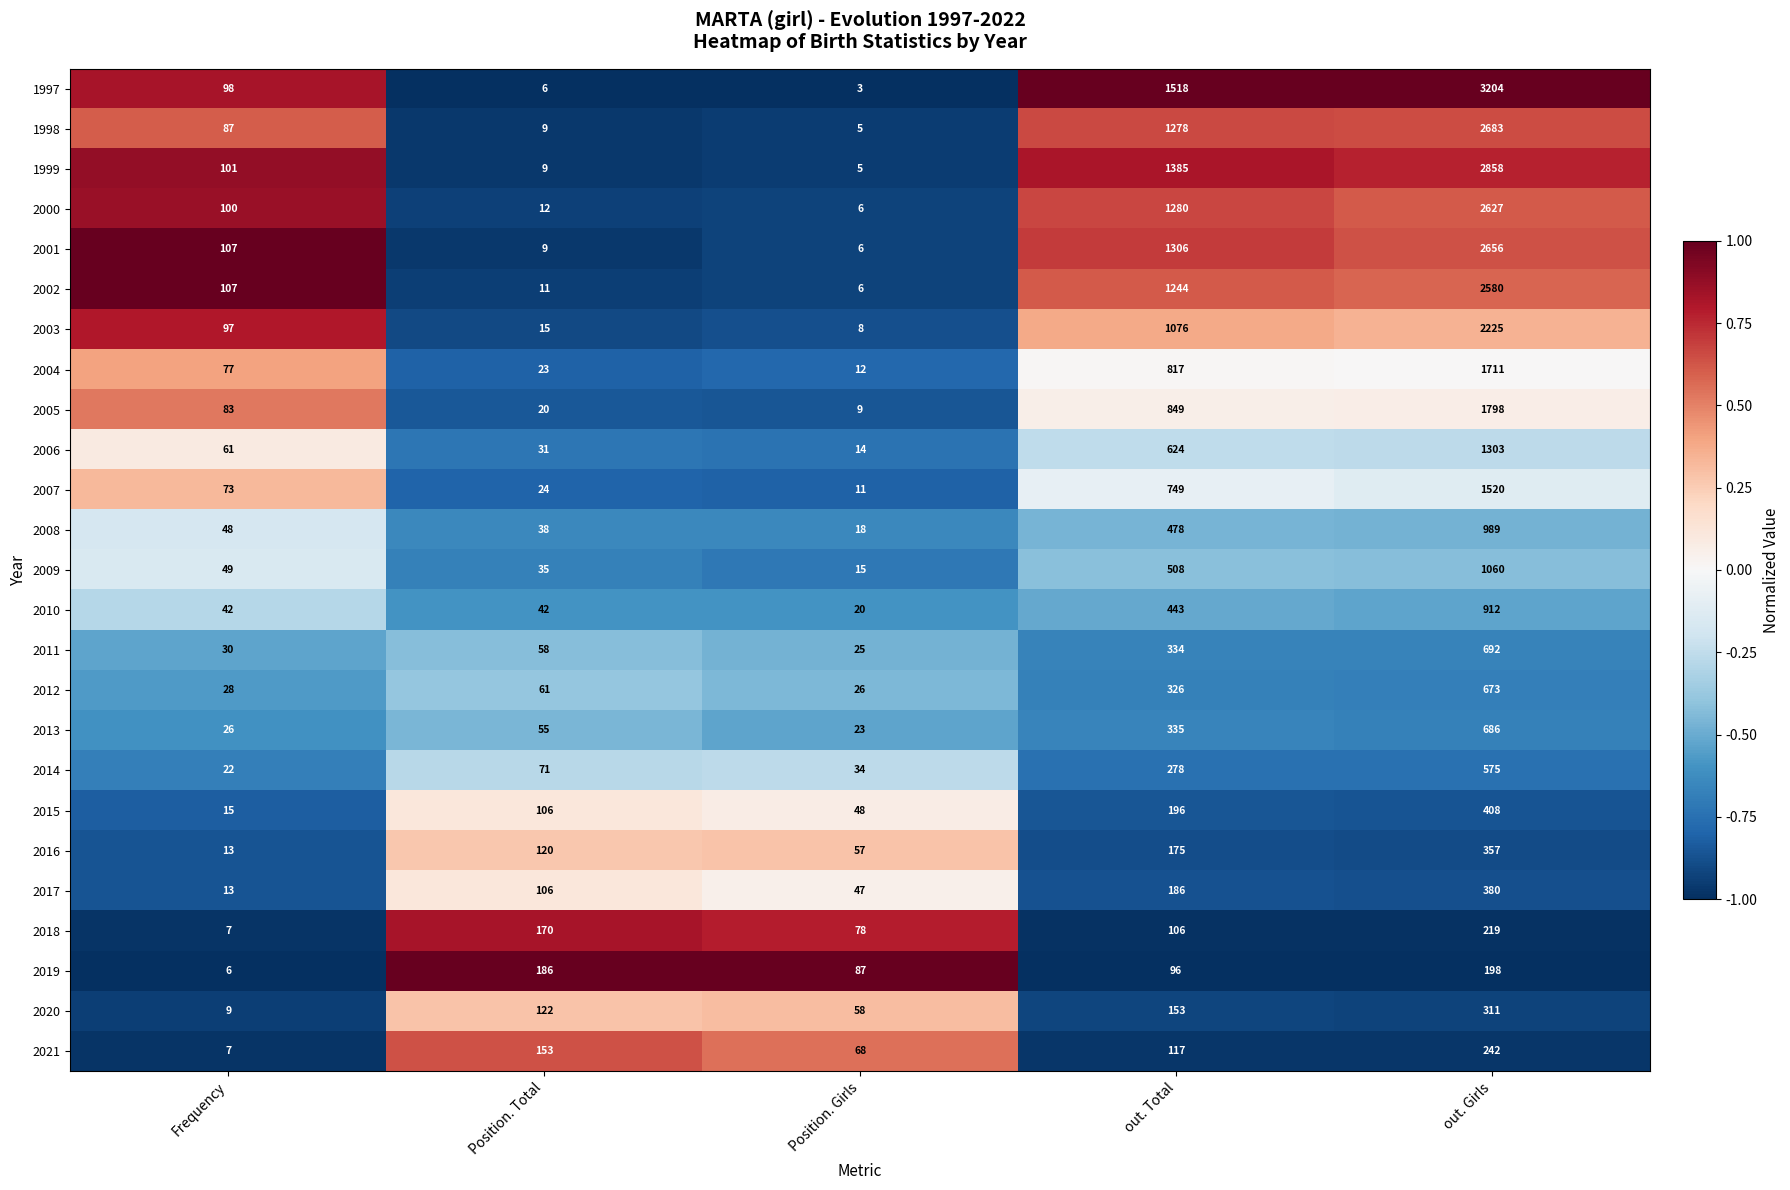

What is the difference between the second highest and minimum values in the 2014 series?

256